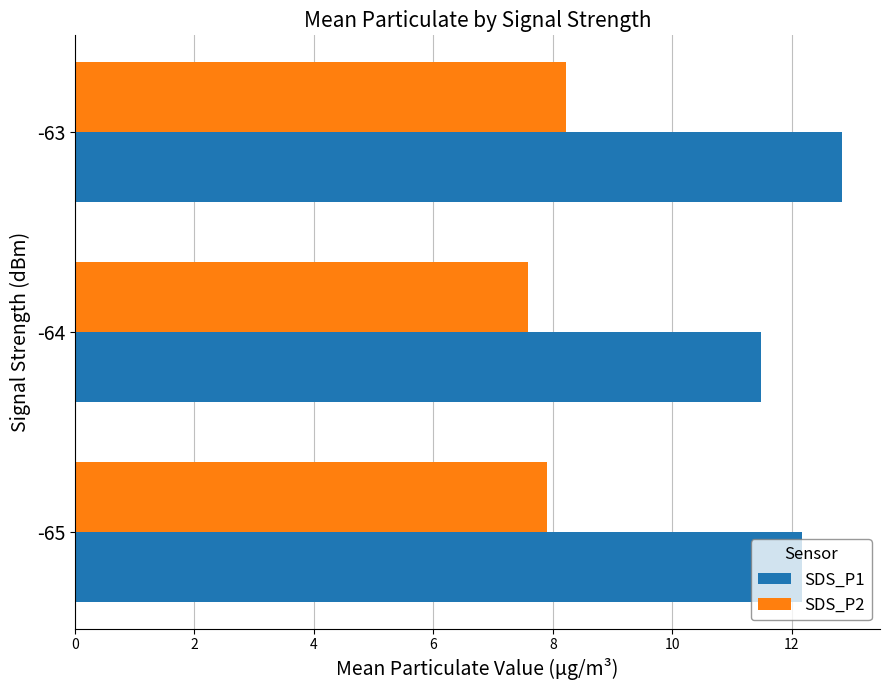

Which category has the lowest value across all series?

-64